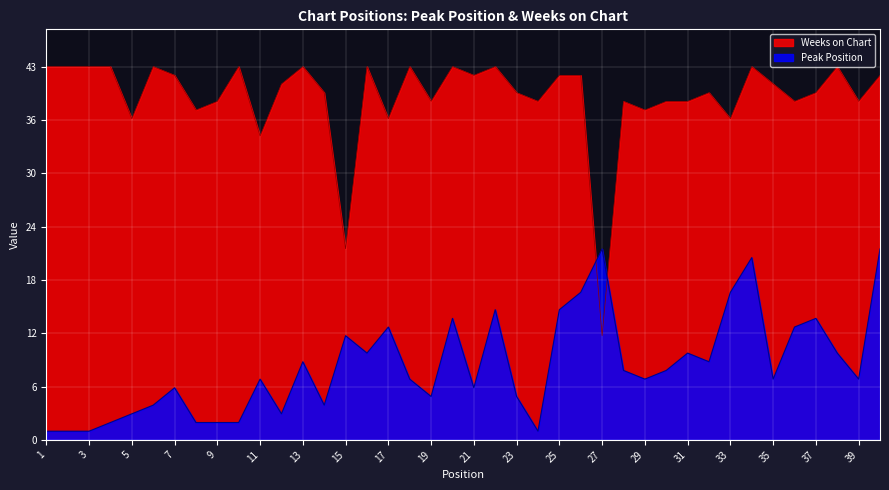

List the series in order of their peak value, highest first.

Weeks on Chart, Peak Position